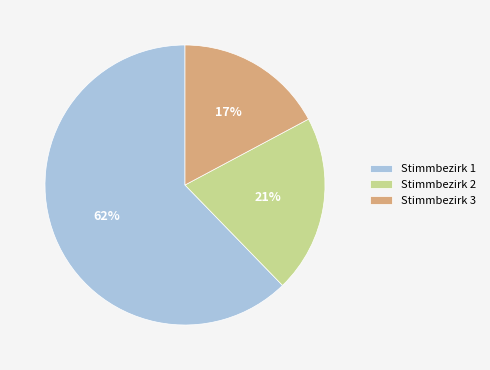

To the nearest percent, what percentage of the pie is Stimmbezirk 1?

62%